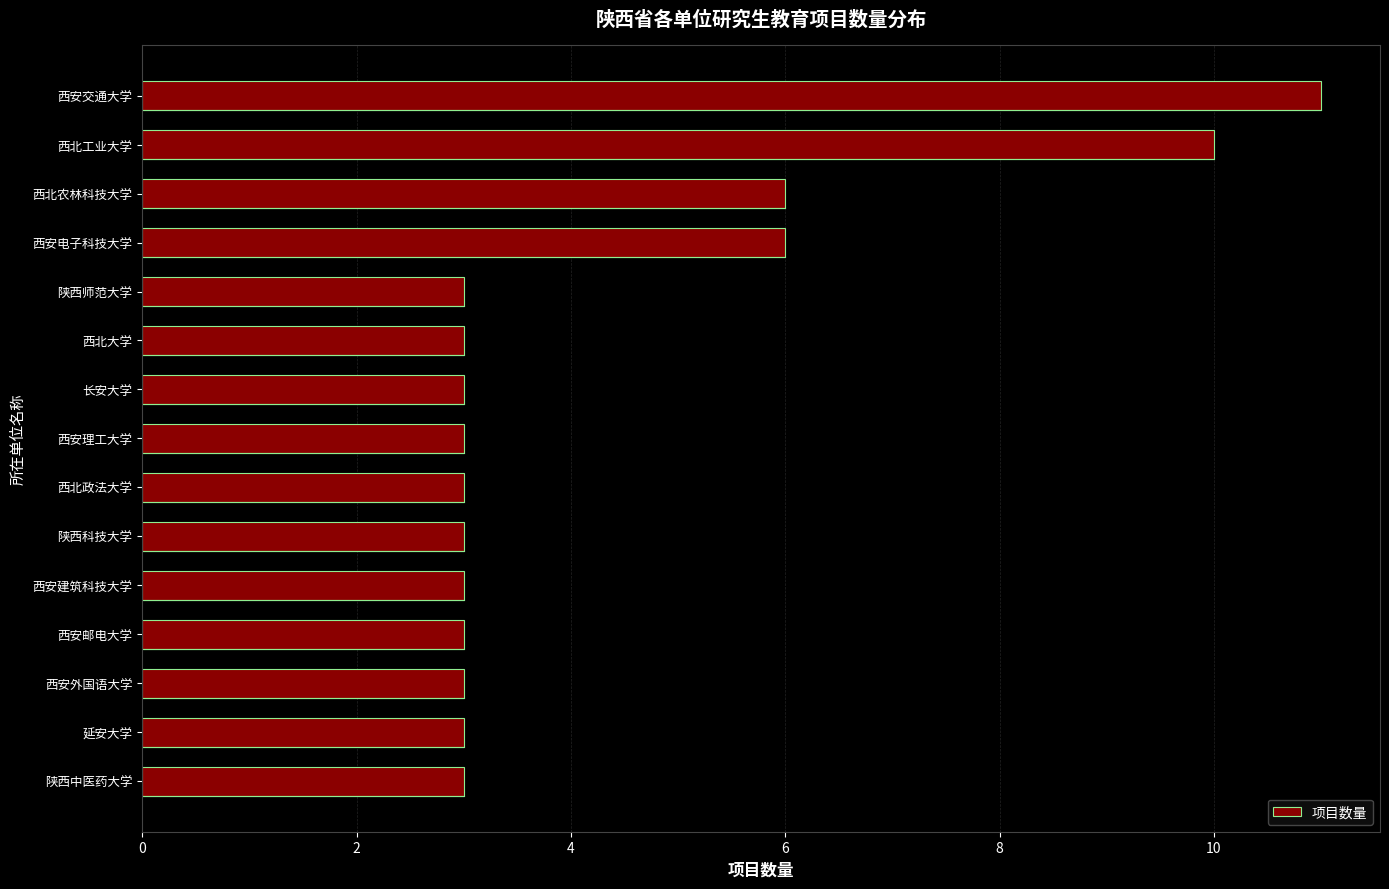

Is it true that the value at 西北农林科技大学 is 4?

False